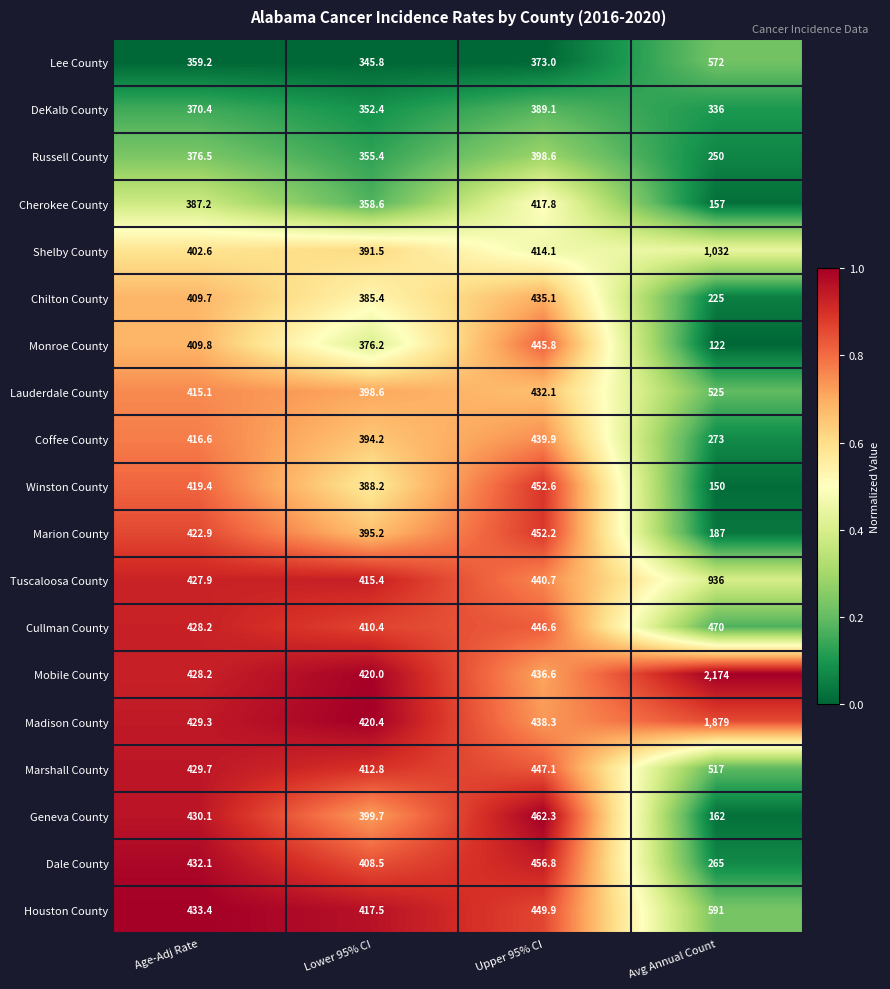

Is the value of Geneva County at Upper 95% CI greater than the value of Cullman County at Upper 95% CI?

Yes